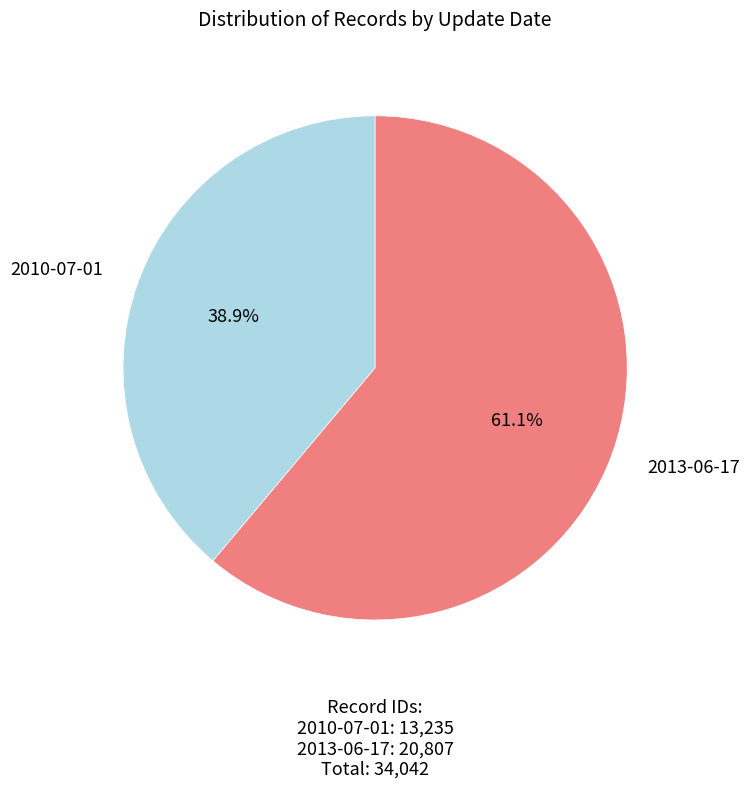

How many slices are in this pie chart?

2